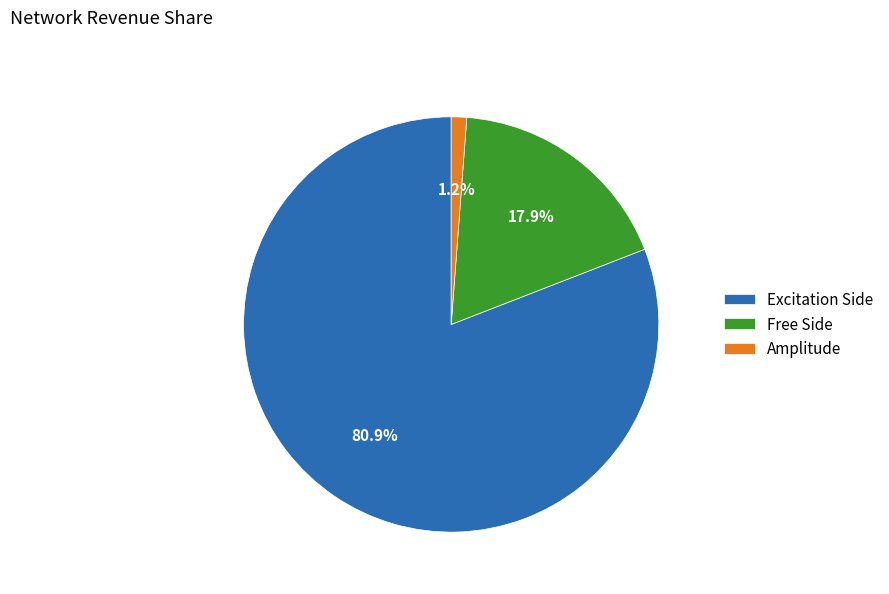

What percentage do Excitation Side and Free Side together represent?

98.8%